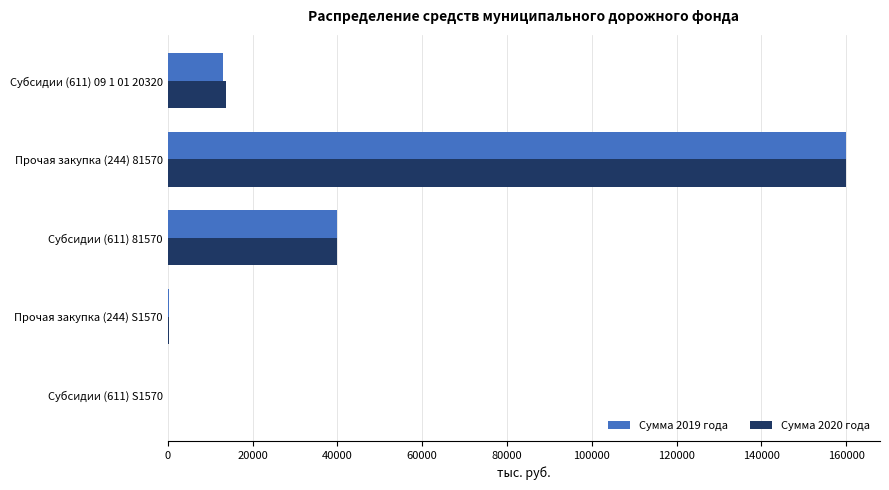

At which label is Сумма 2019 года closest to 80020?

Субсидии (611) 81570